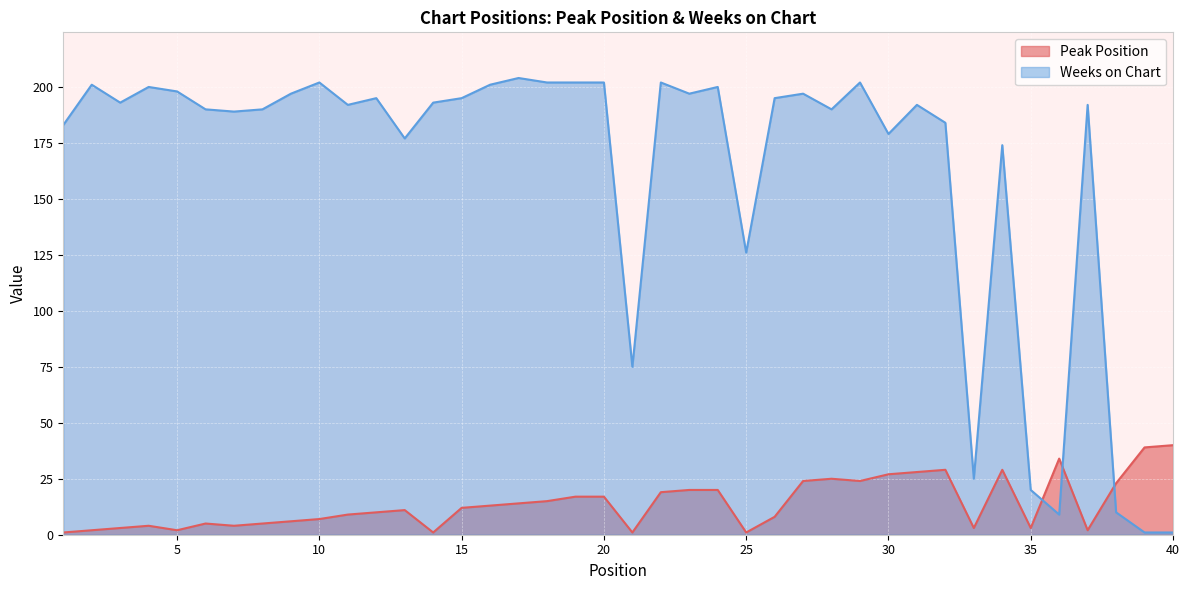

Between 14 and 25, which series saw the biggest shift?

Weeks on Chart